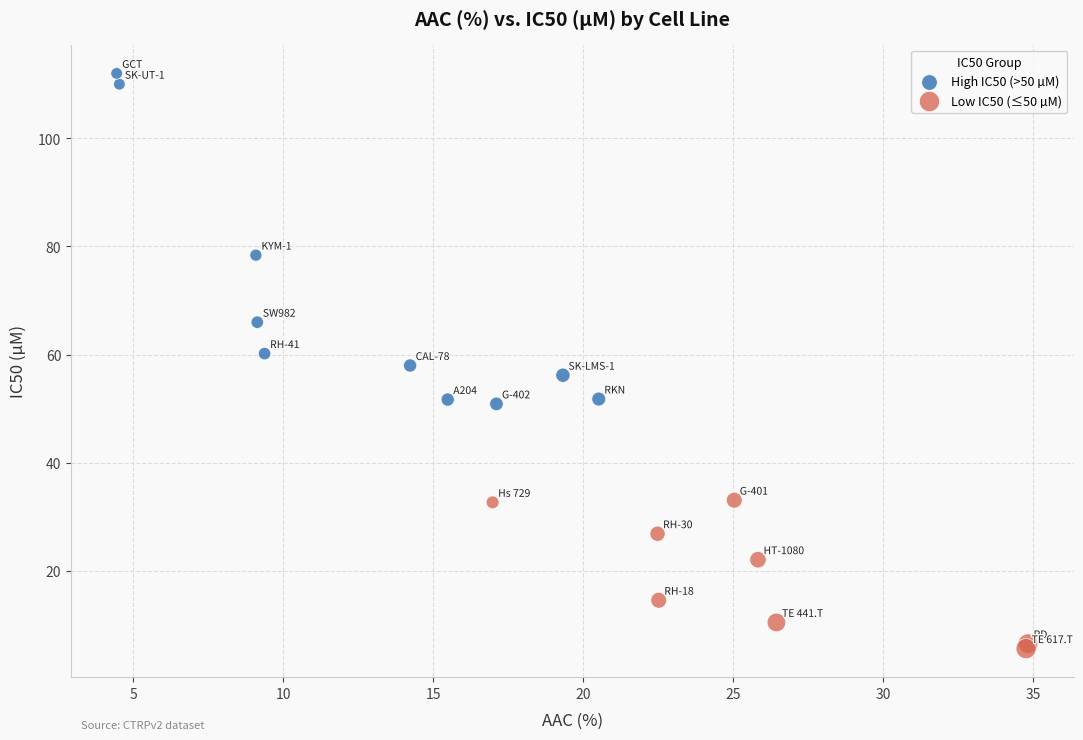

Which series has the largest Y range (max minus min)?

High IC50 (>50 µM)